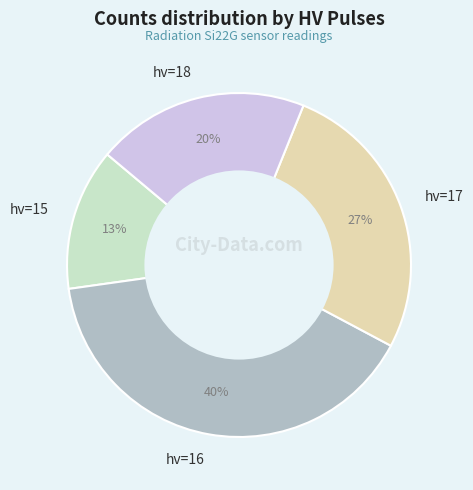

Does hv=17 account for over 50% of the chart?

No